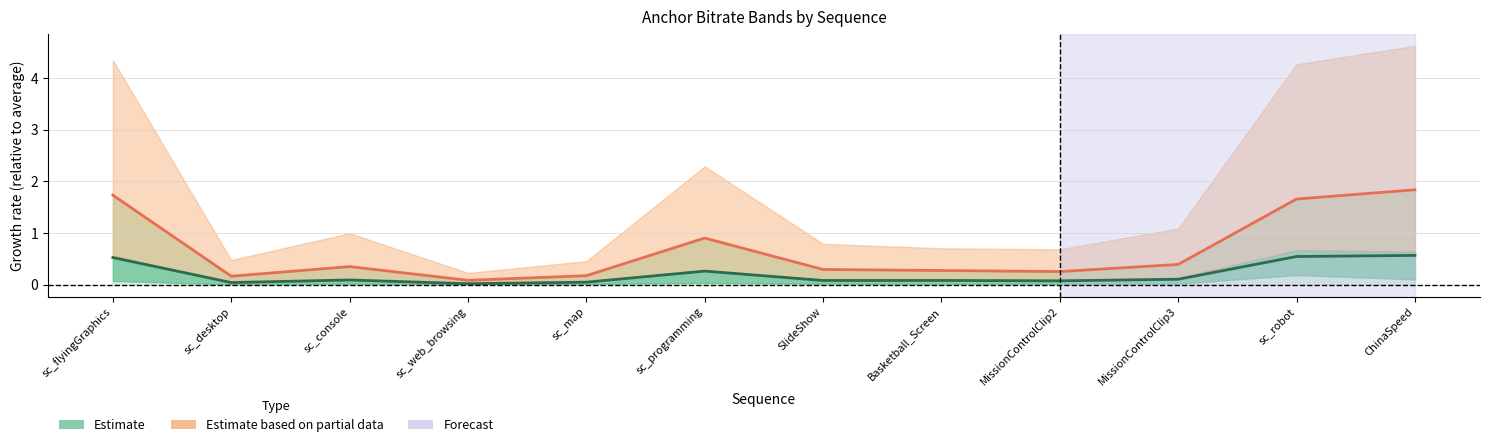

True or false: Estimate based on partial data and Estimate cross at least once.

False